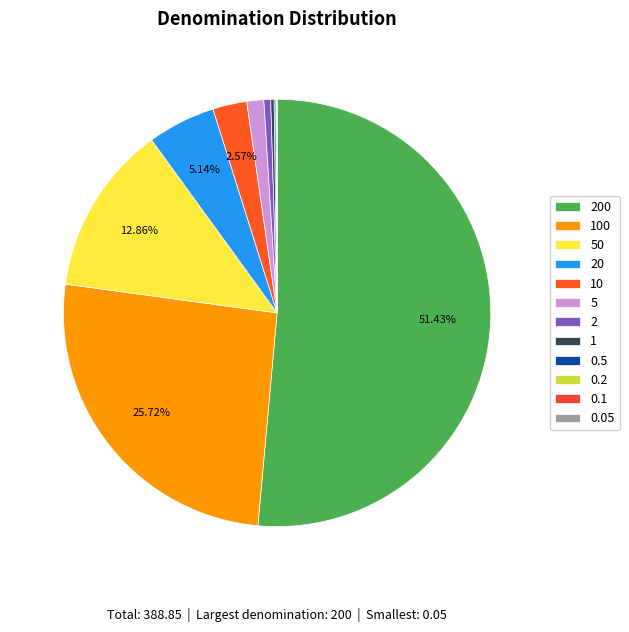

Count the number of slices in the pie.

12